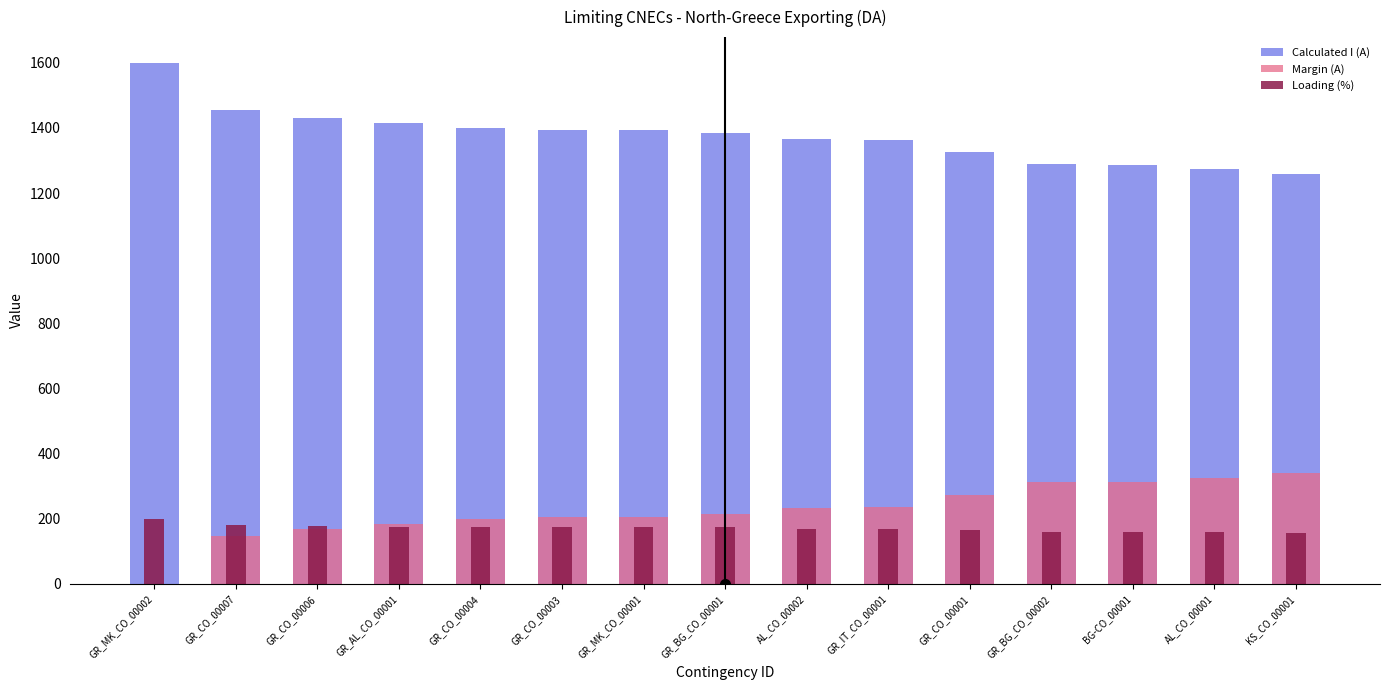

Does the chart contain stacked bars?

No